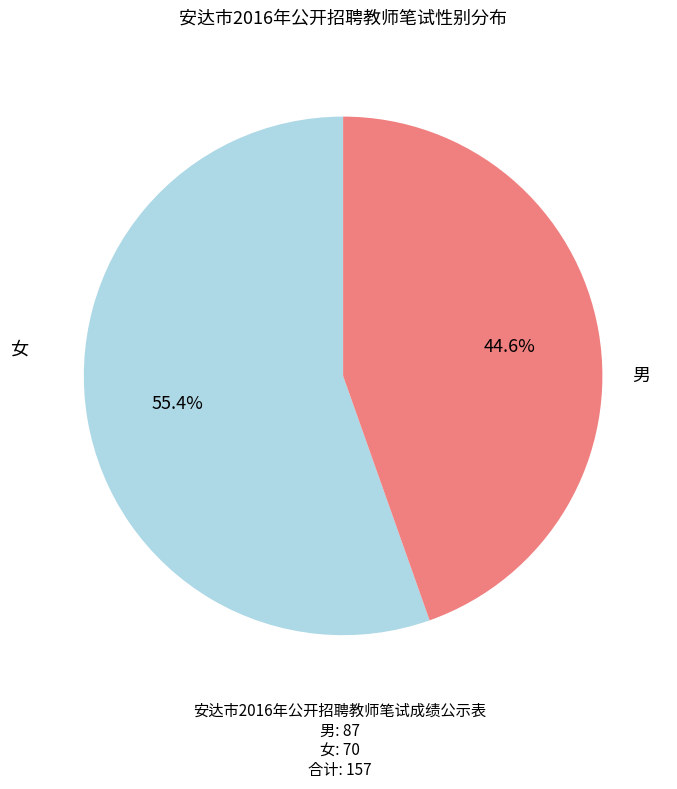

Rank the categories by value from lowest to highest.

男, 女